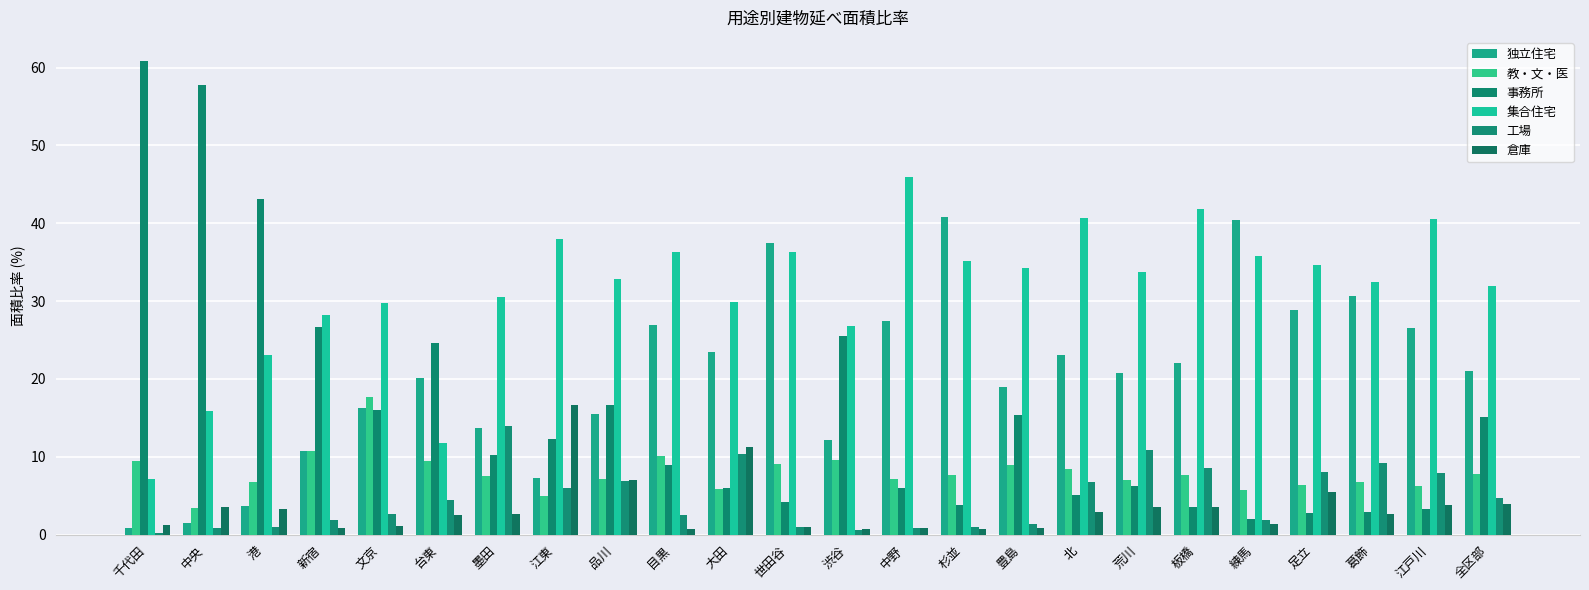

What position from the right is 江東?

17